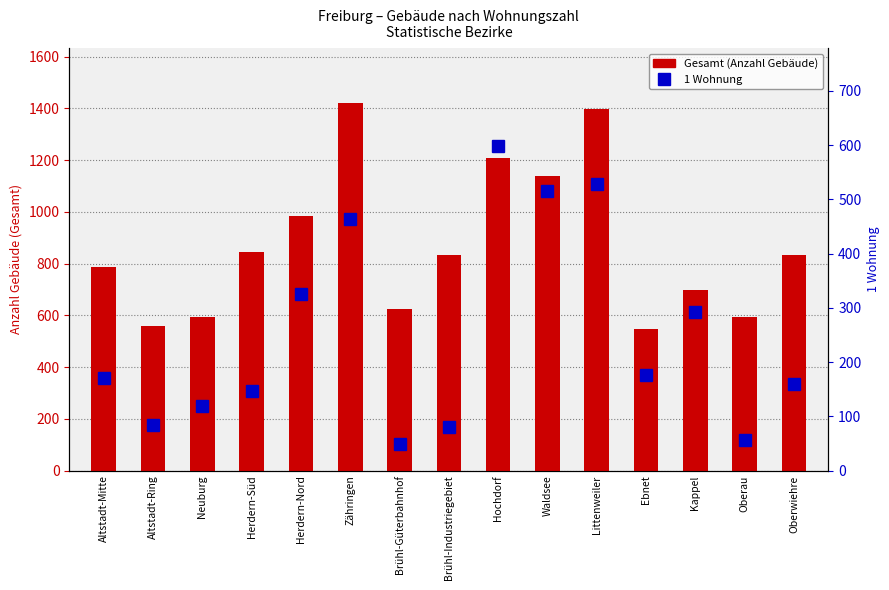

Reading left to right, list all the values displayed in this chart.

Gesamt (count): 787	558	593	846	983	1419	625	832	1209	1137	1397	547	698	595	833
1 Wohnung (rank): 170	84	119	146	325	463	49	80	599	516	528	176	292	57	160